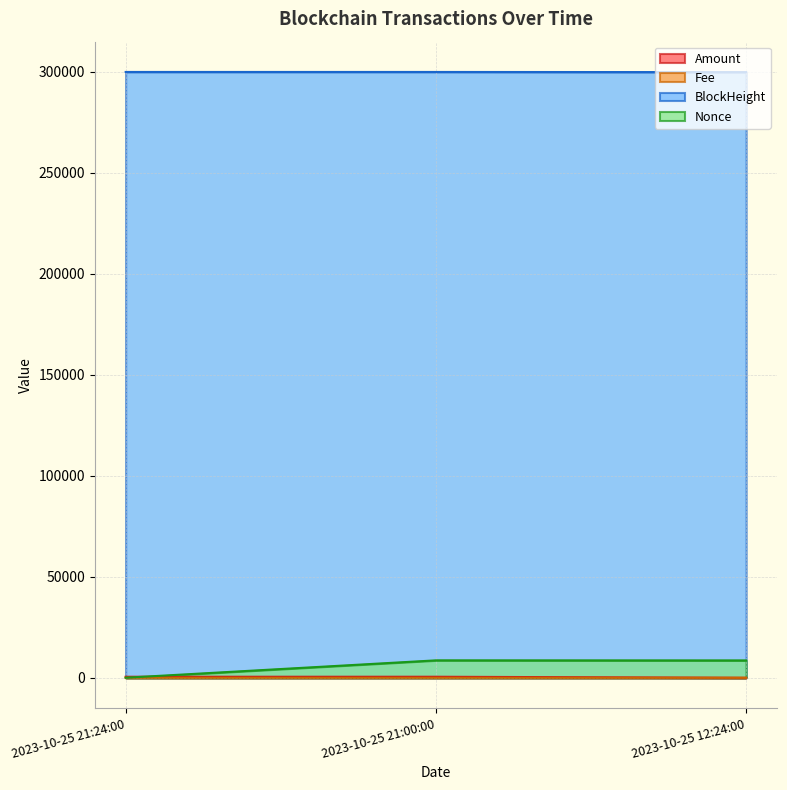

What is the average value of the Nonce series?

5748.3